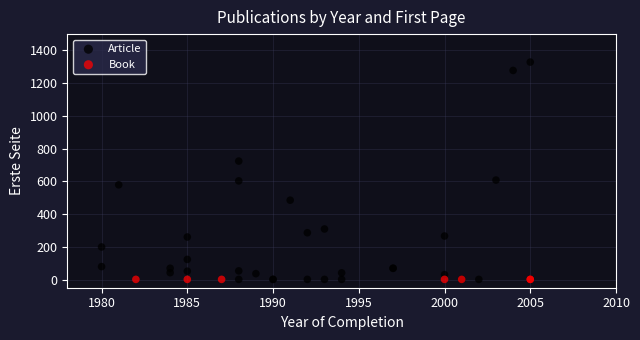

Which series contains the highest Y value?

Article